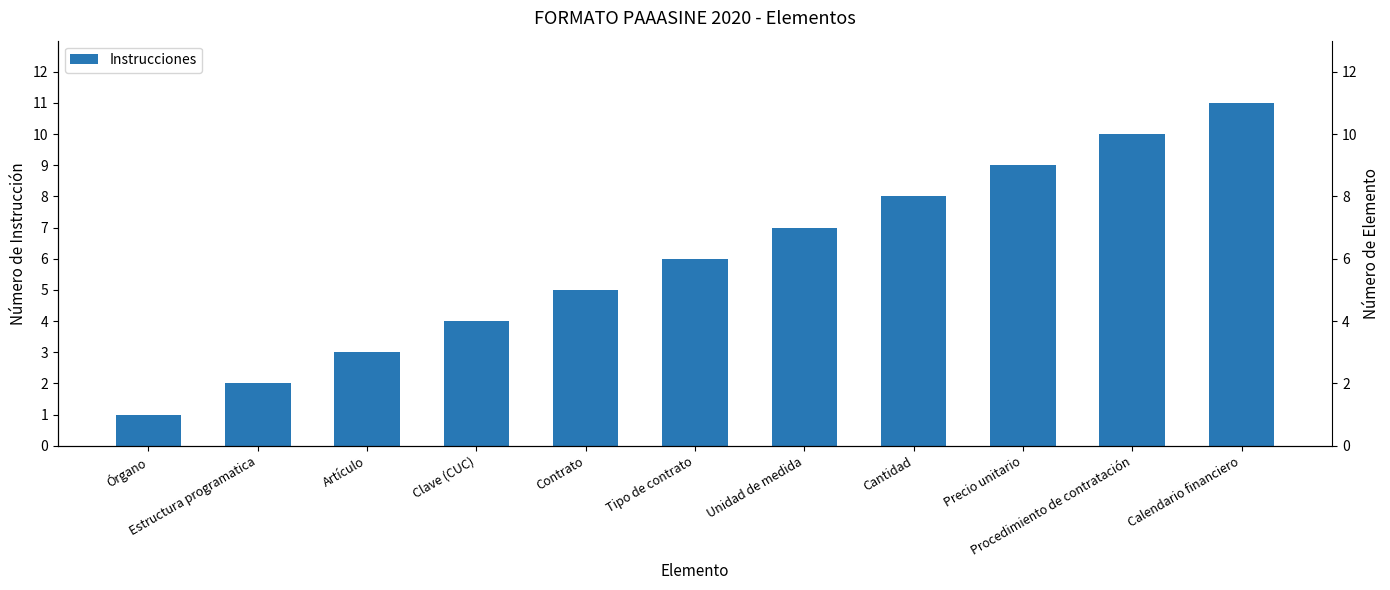

How many data points are less than 6?

5